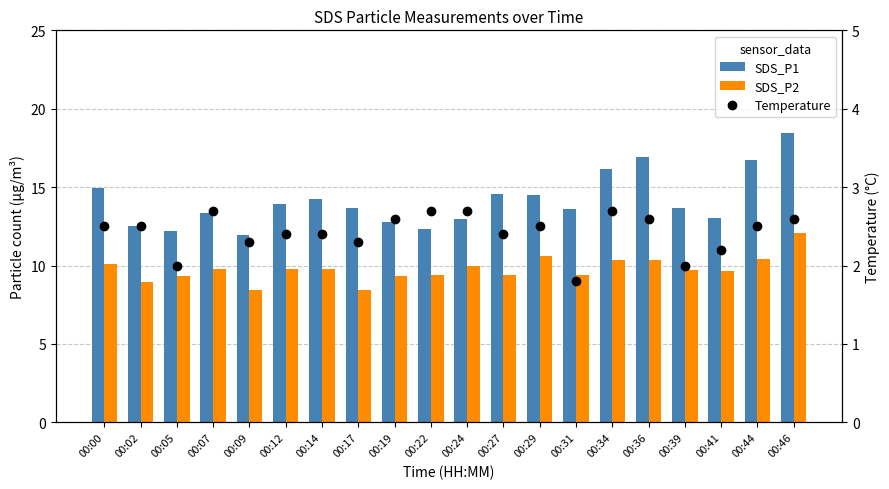

Between 00:02 and 00:07, which series saw the biggest shift?

SDS_P1